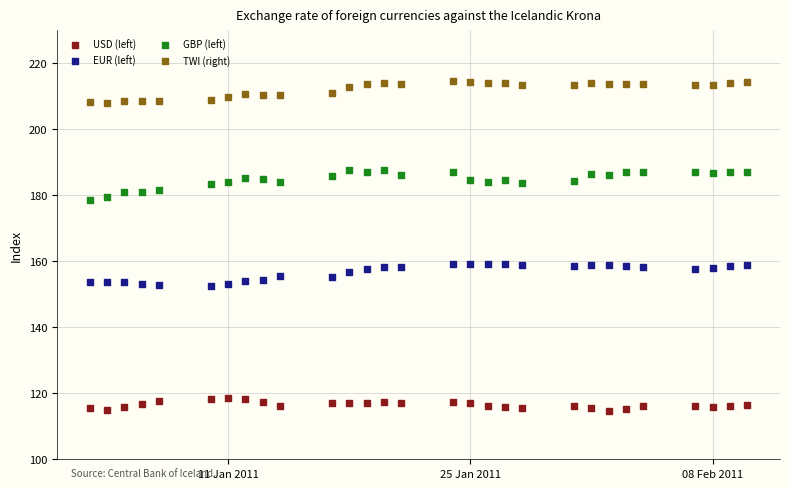

Which series reaches the minimum Y coordinate?

USD (left)